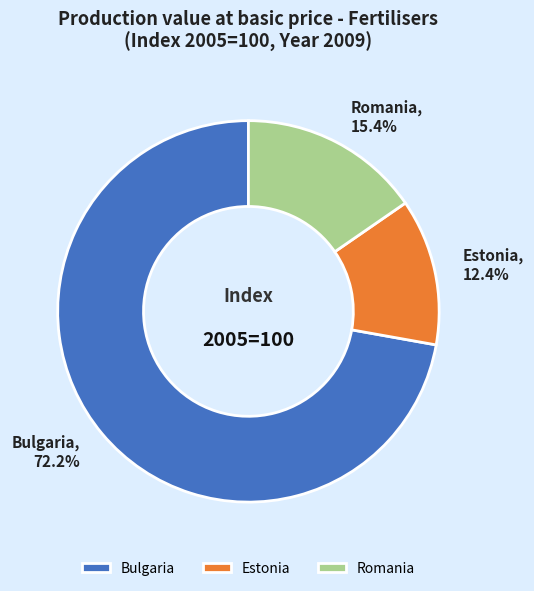

How much of the chart is everything except Estonia?

87.6%